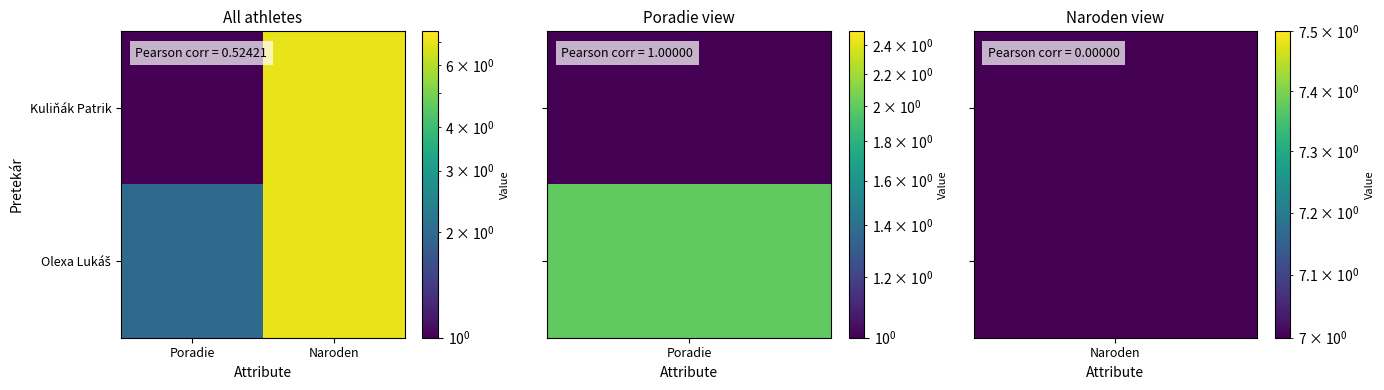

What is the minimum value shown in the chart?

1